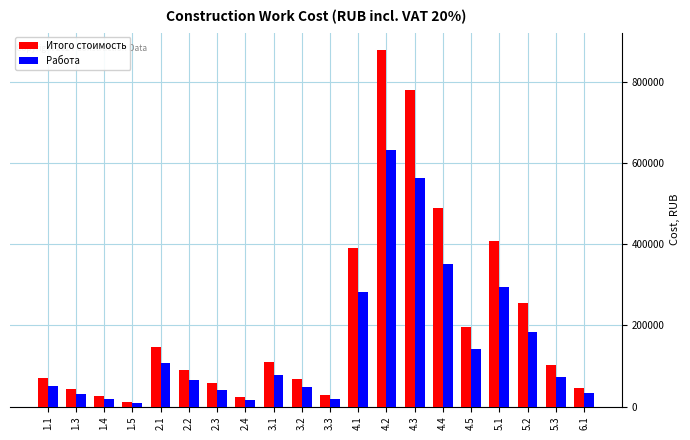

How many bars are there in each group?

2